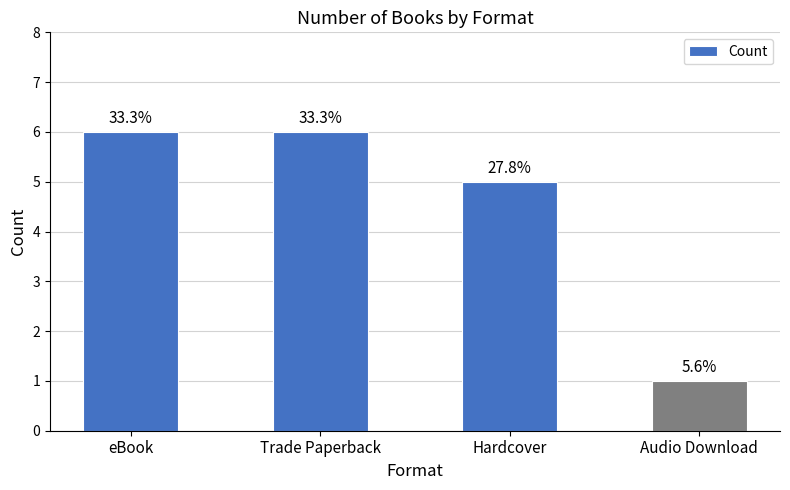

How many bars are there in total?

4